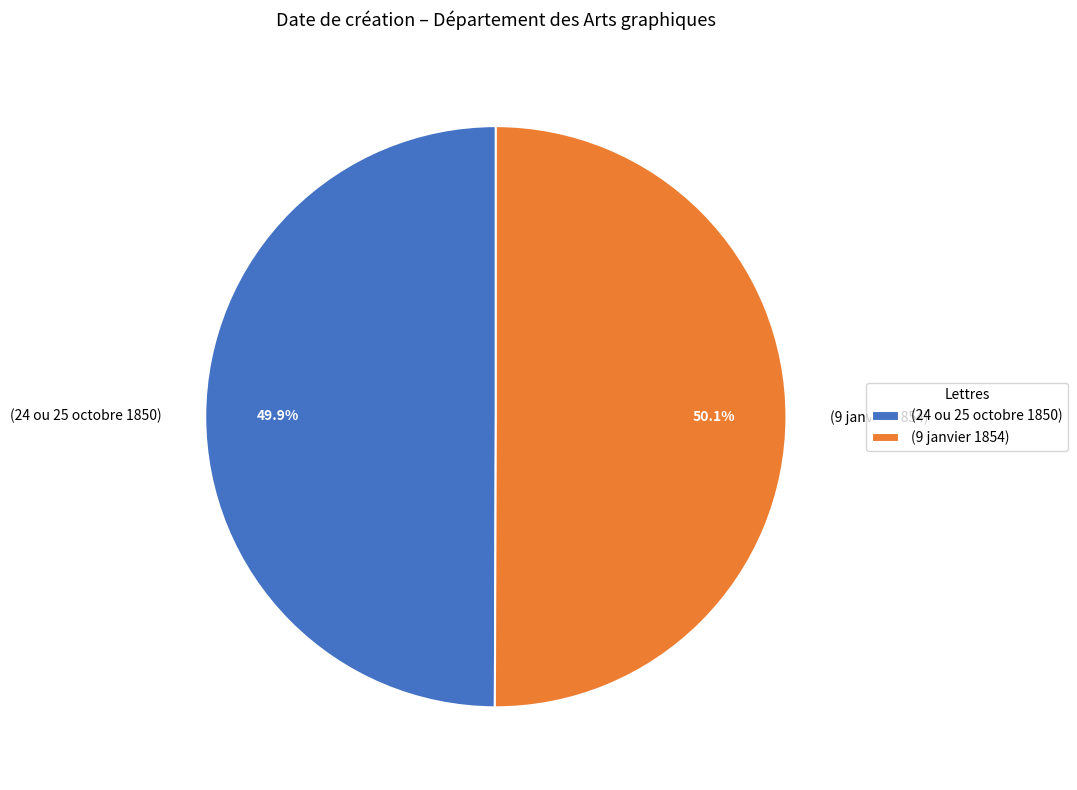

What is the ratio of the value at (24 ou 25 octobre 1850) to the value at (9 janvier 1854)?

1.0